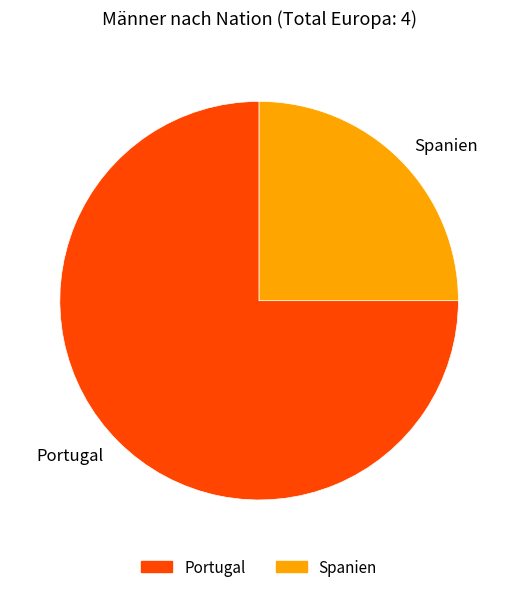

Between Spanien and Portugal, which is larger?

Portugal